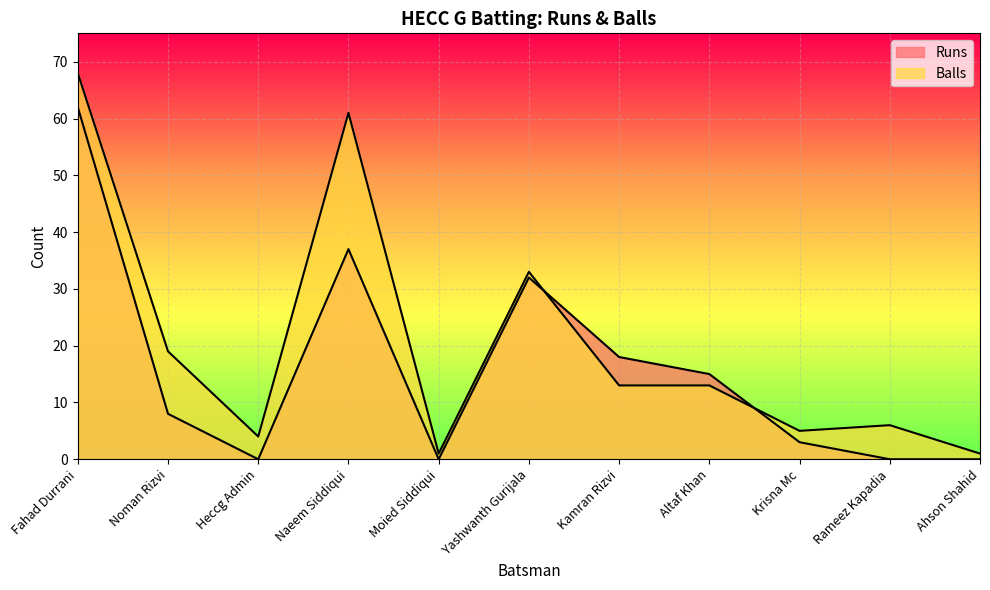

Which series has the largest total across all categories?

Balls